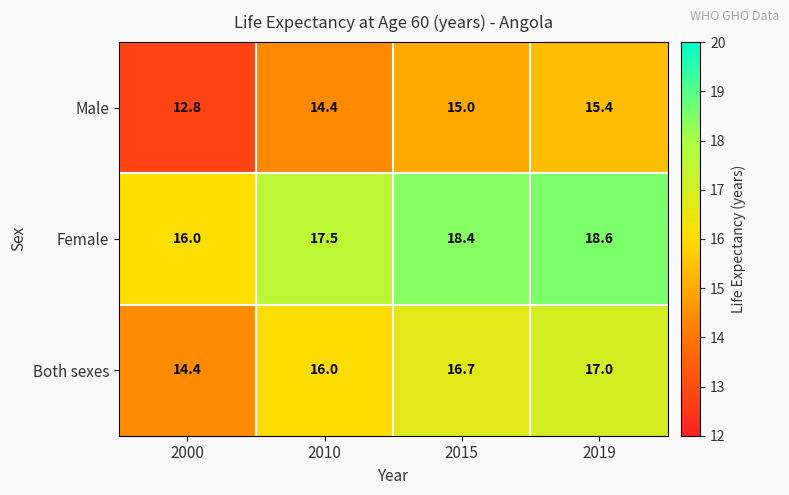

What is the difference between the maximum and second lowest values in the Both sexes series?

1.0